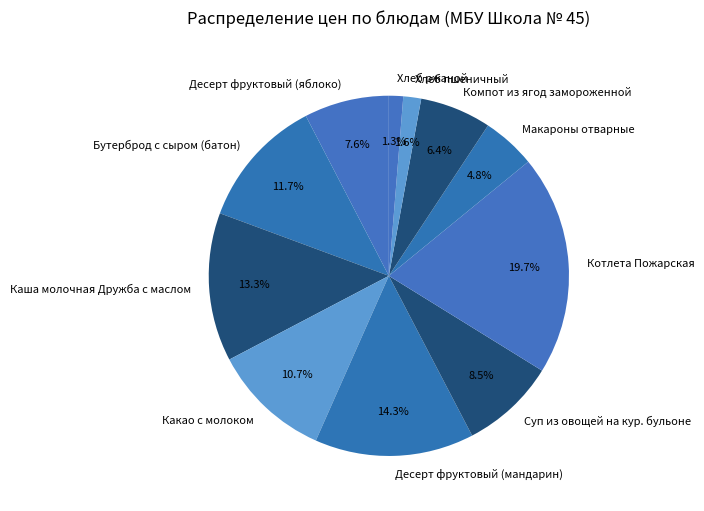

Which slice is the largest?

Котлета Пожарская